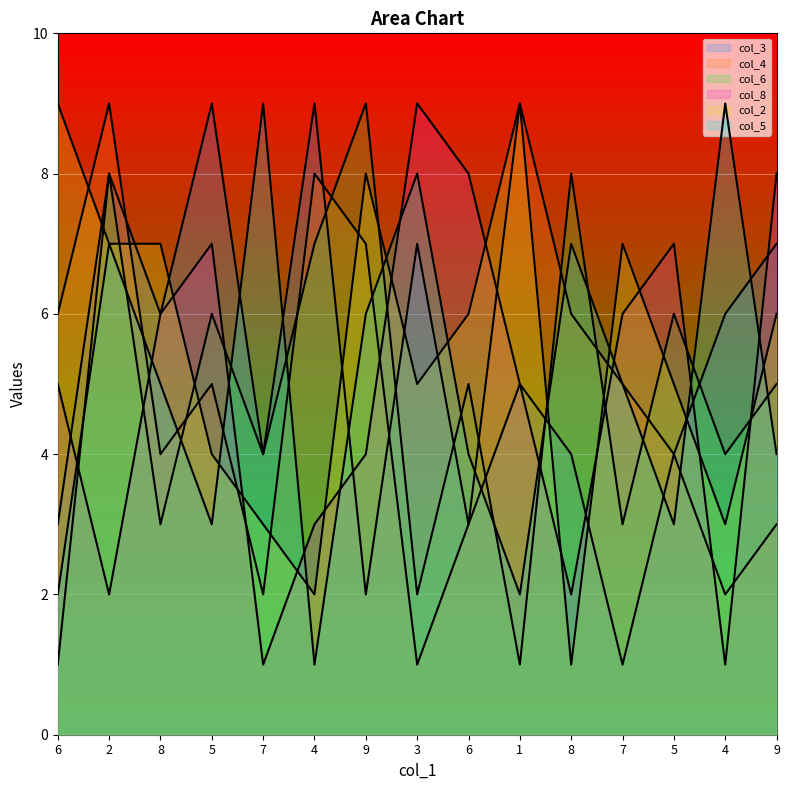

What is the total value across all series at 5?

34